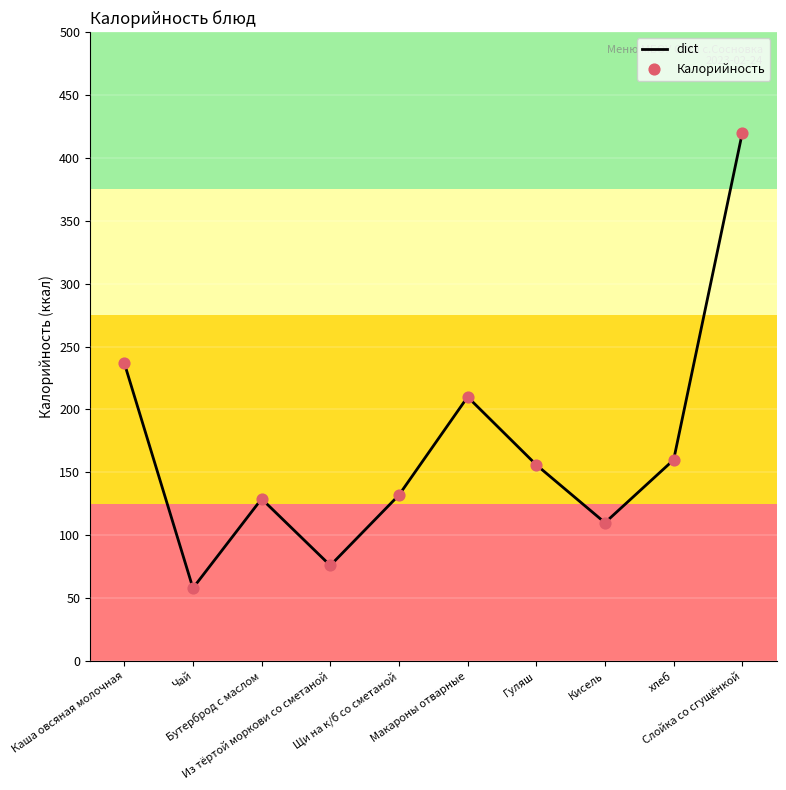

What is the greatest value displayed?

420